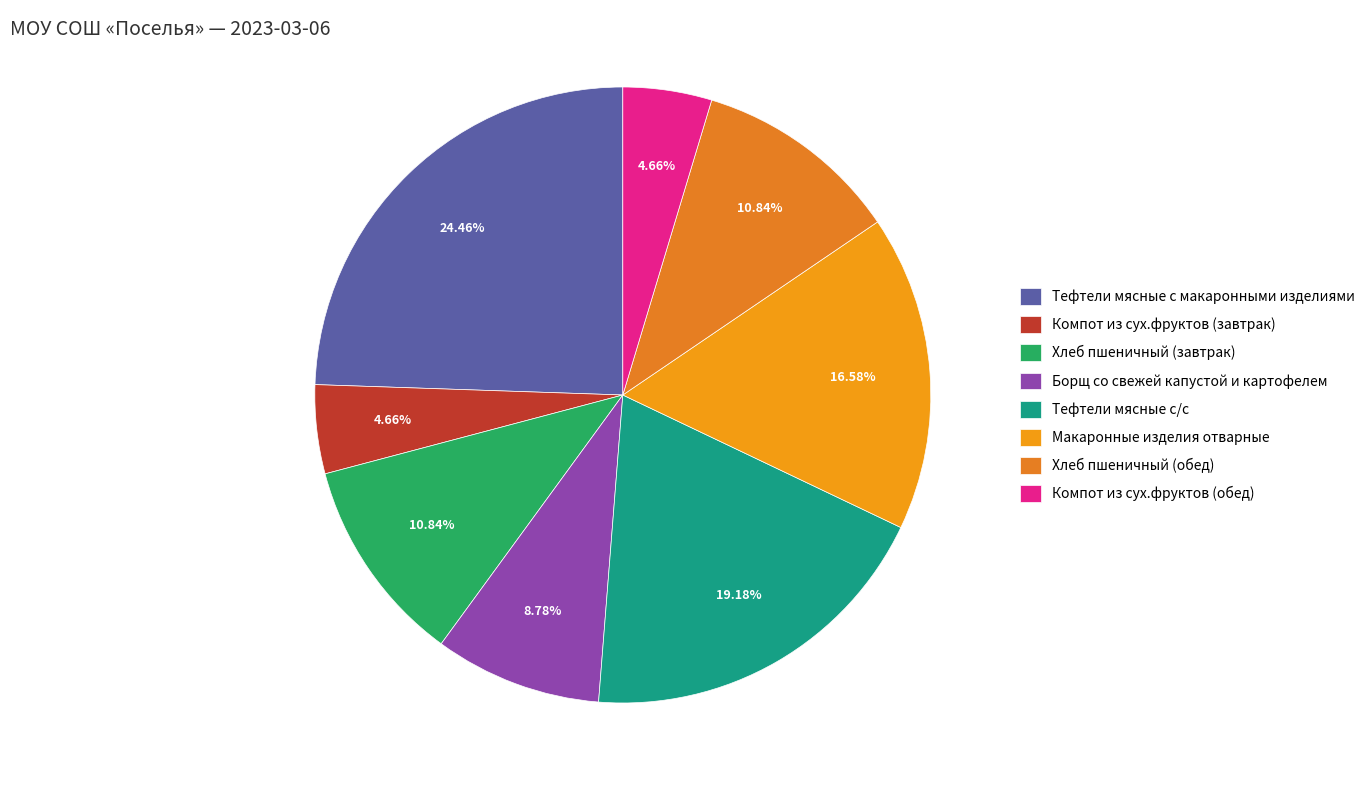

To the nearest percent, what portion does Борщ со свежей капустой и картофелем represent?

9%